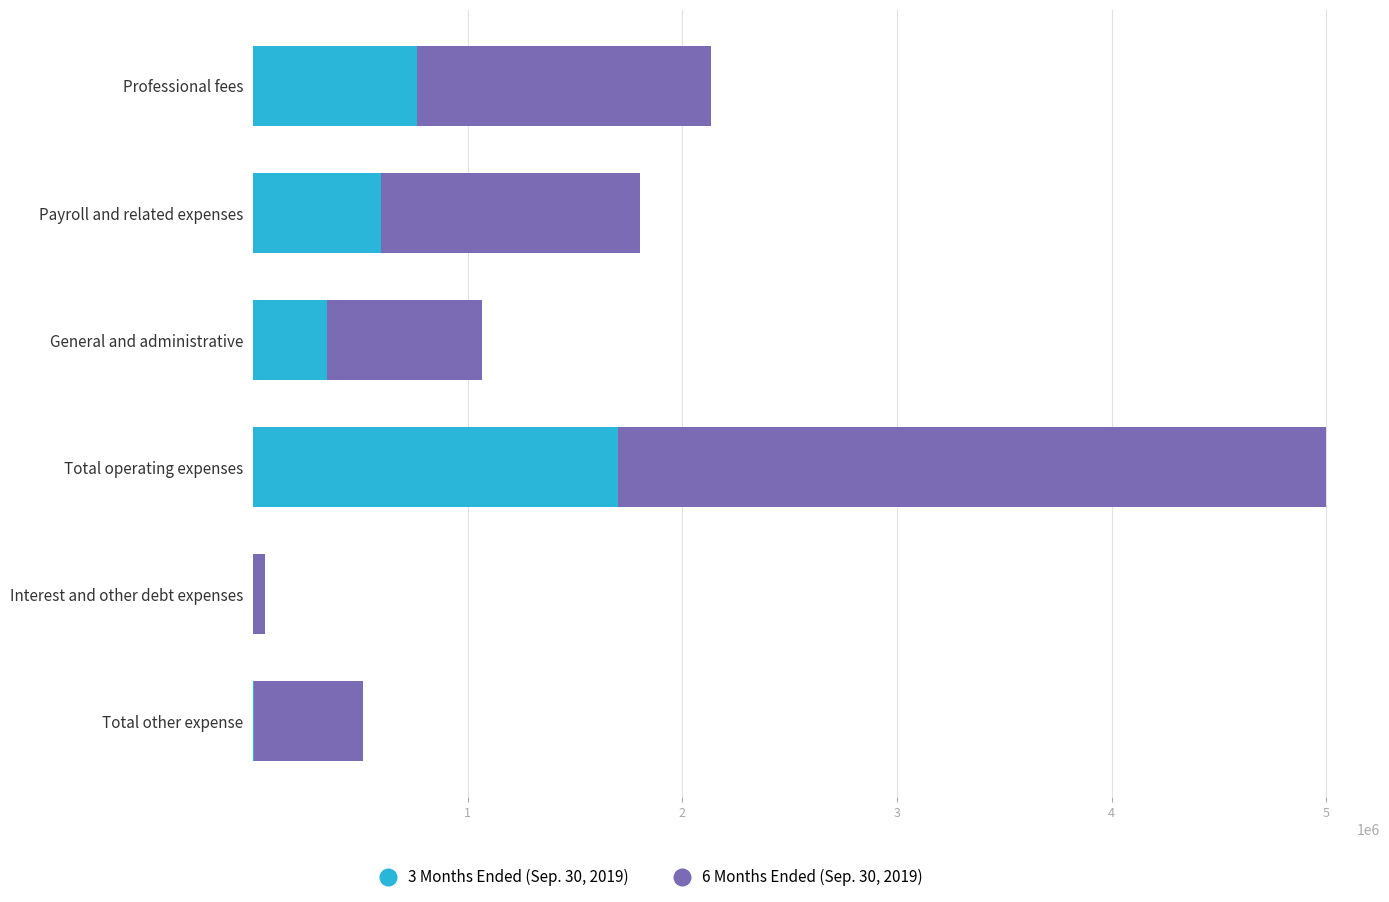

Count the number of data series in this chart.

2